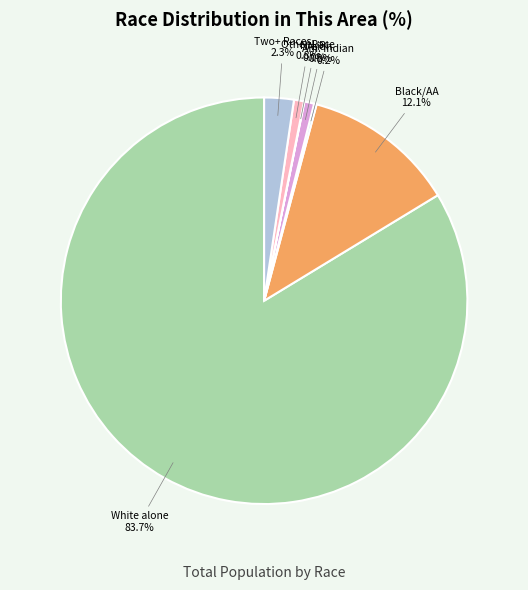

Which category has the biggest portion of the pie?

White alone